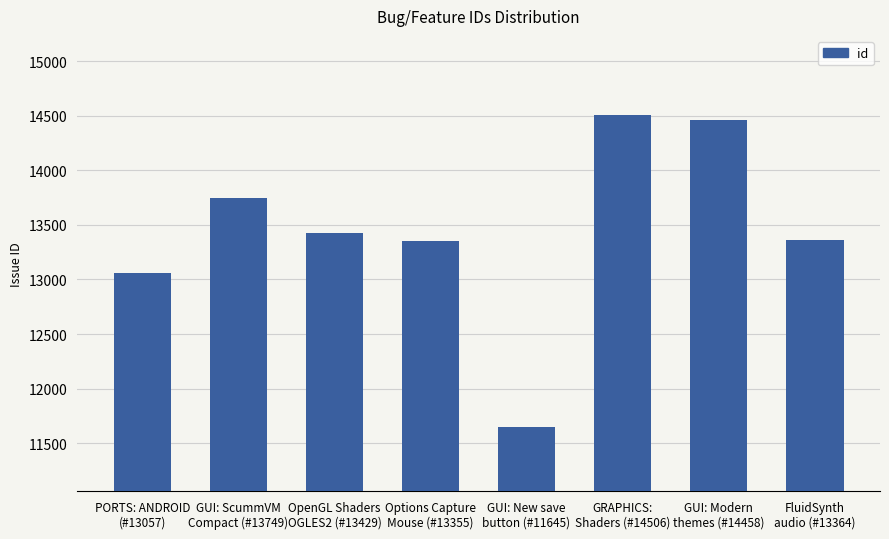

What is the average value?

13445